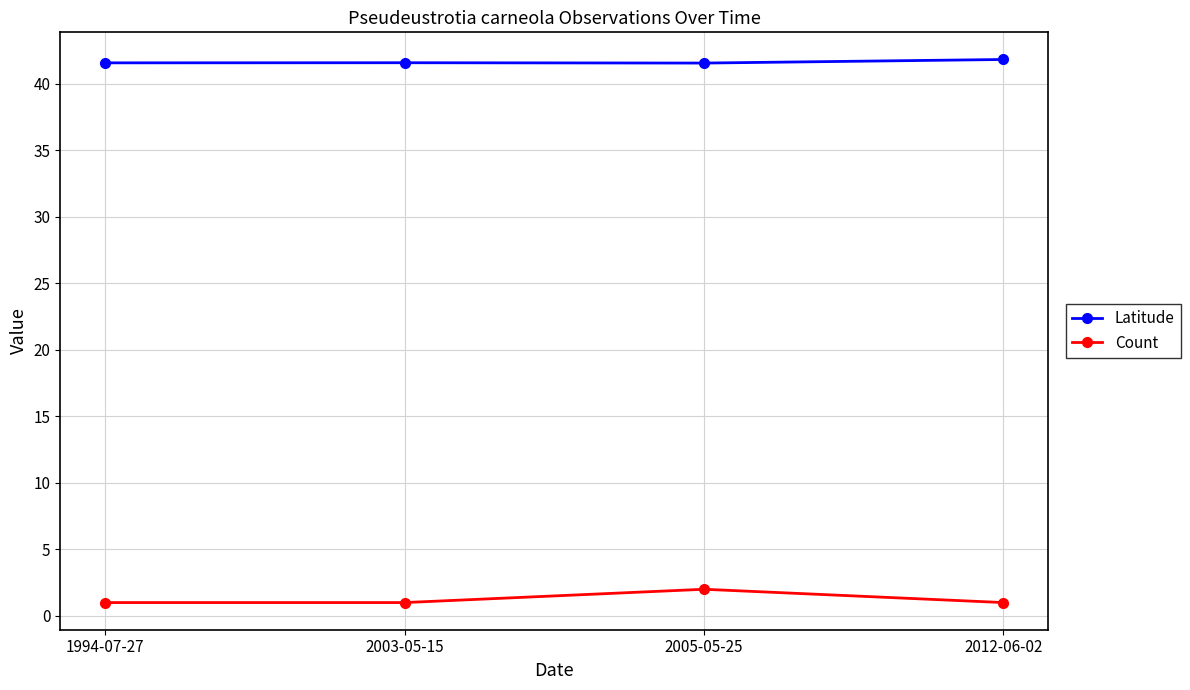

True or false: Count has more than 2 points higher than both neighbors.

False